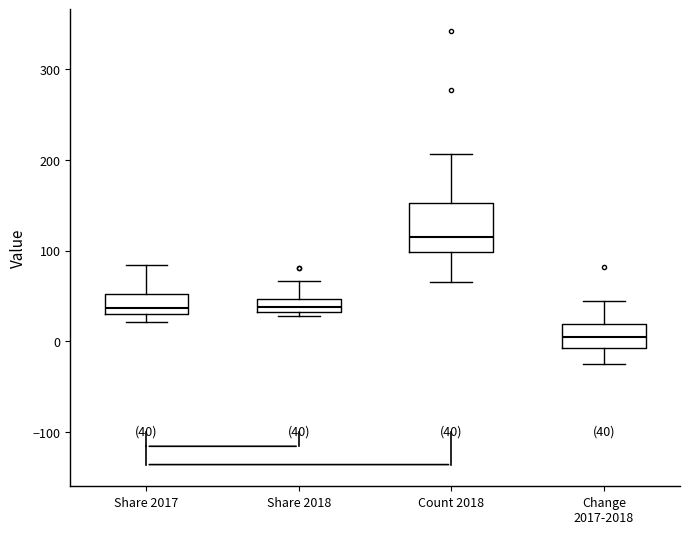

Which box's median line is the highest?

Count 2018